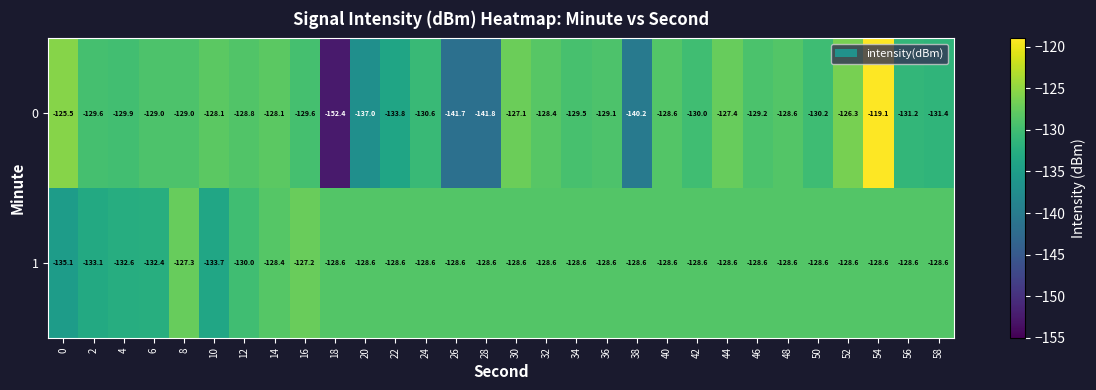

Rank the series by their maximum value, from highest to lowest.

0, 1